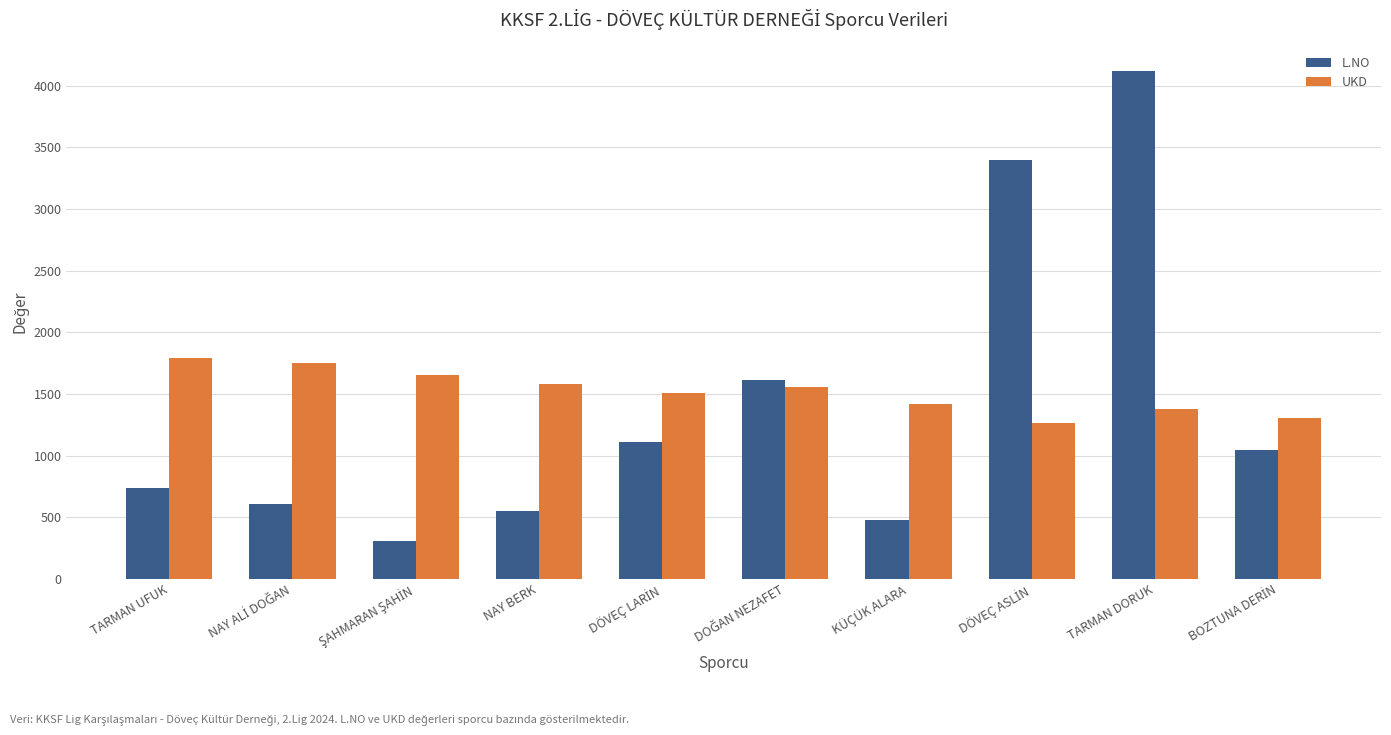

Is it true that L.NO equals 735 at TARMAN UFUK?

True